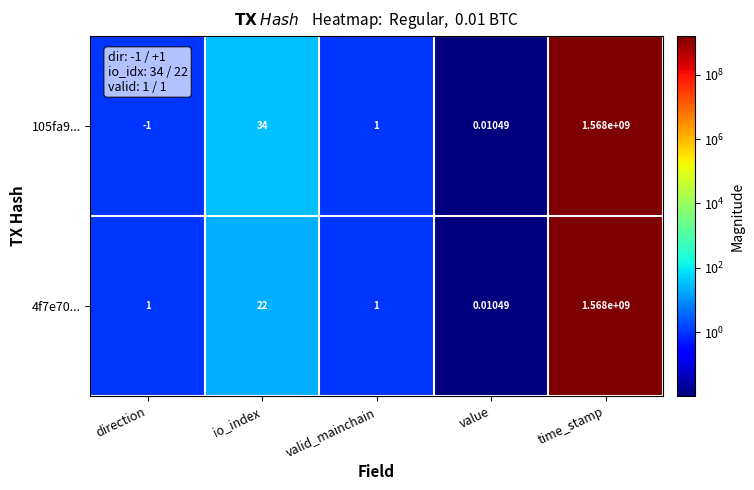

Which label corresponds to the largest value in the chart?

time_stamp